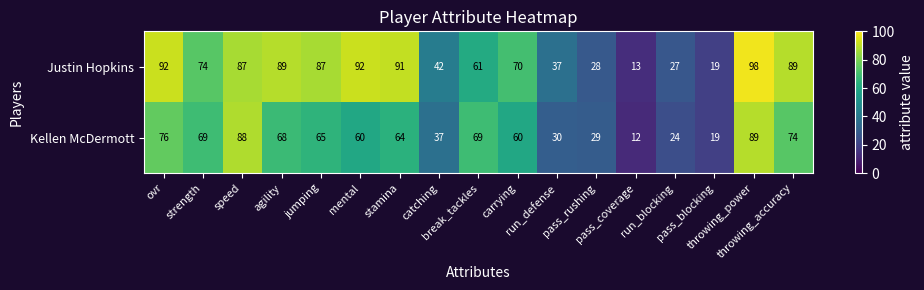

What is the difference between the maximum and minimum values in the Justin Hopkins series?

85